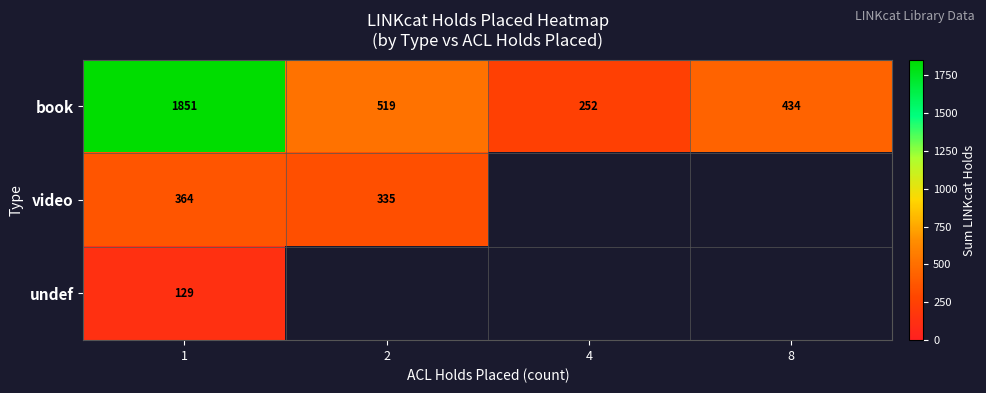

What is the sum of the book values at 1 and 2?

2370